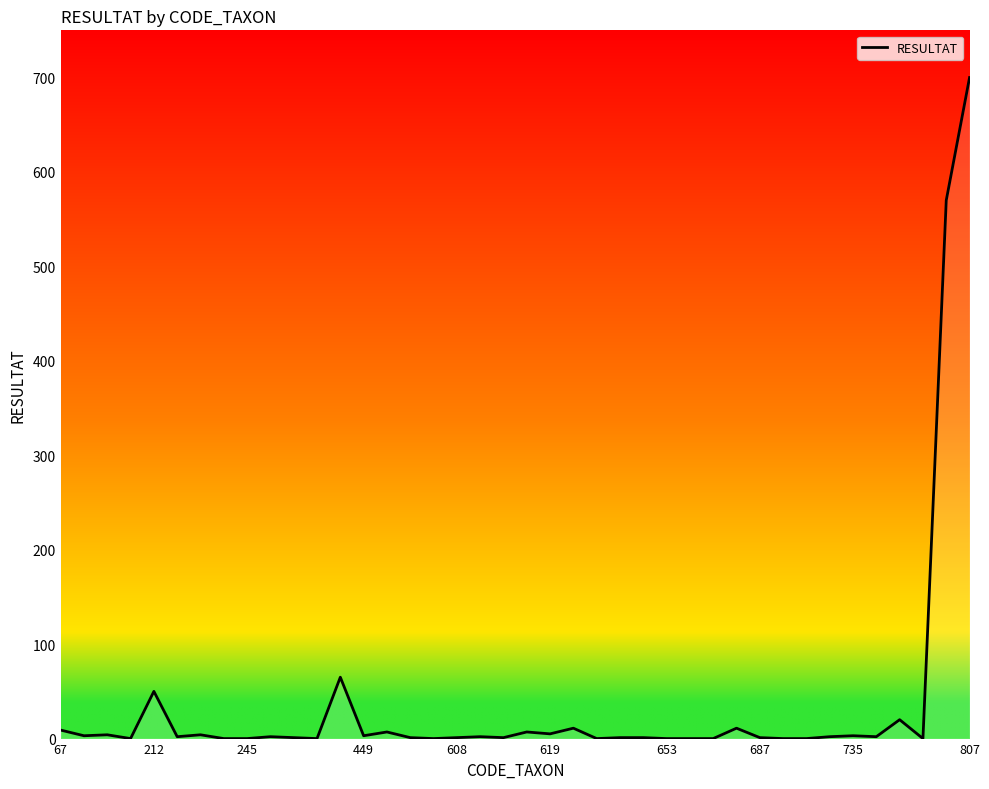

What is the average value?

37